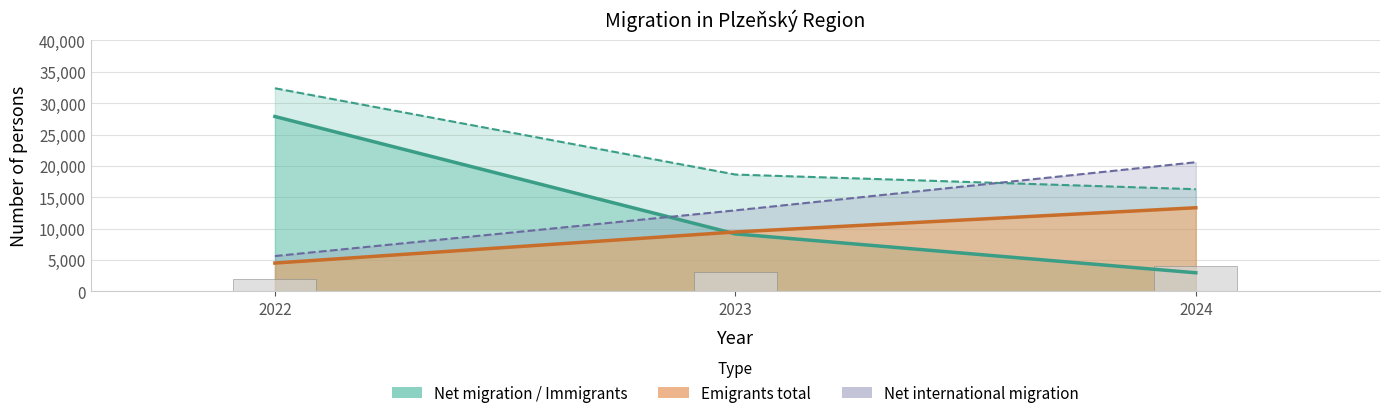

Which series has the largest range (max minus min)?

Net migration